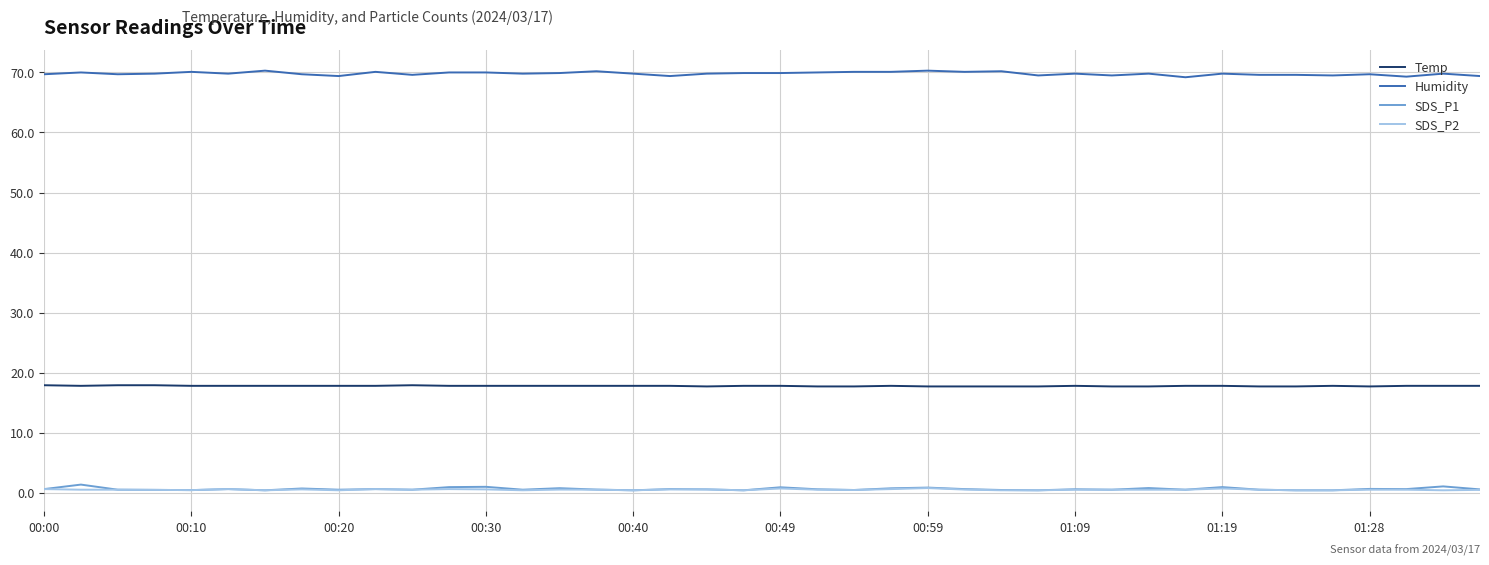

What is the greatest value displayed?

70.3